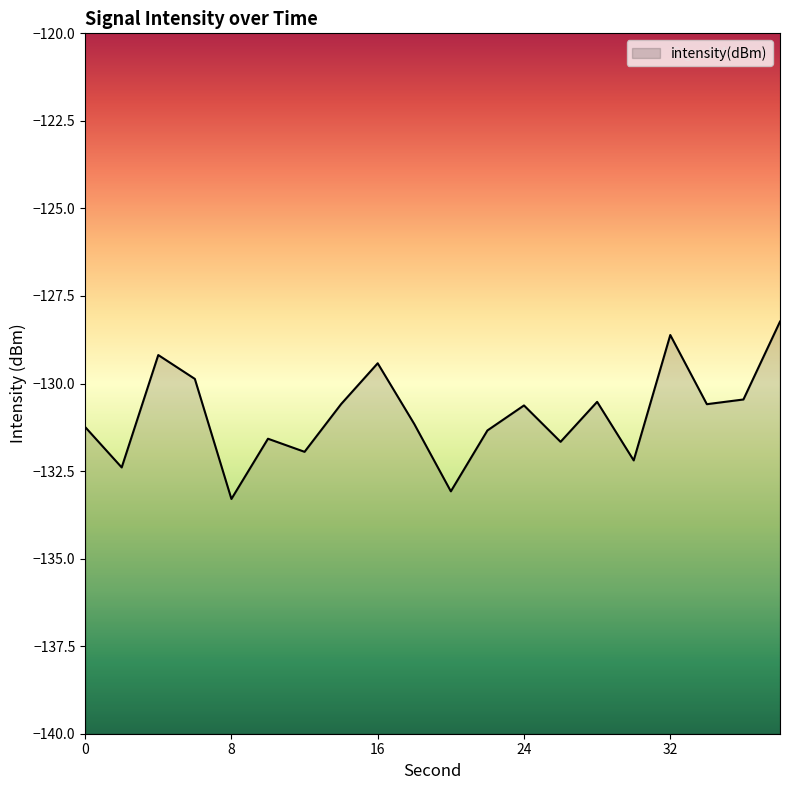

Which category has the highest value across all series?

38